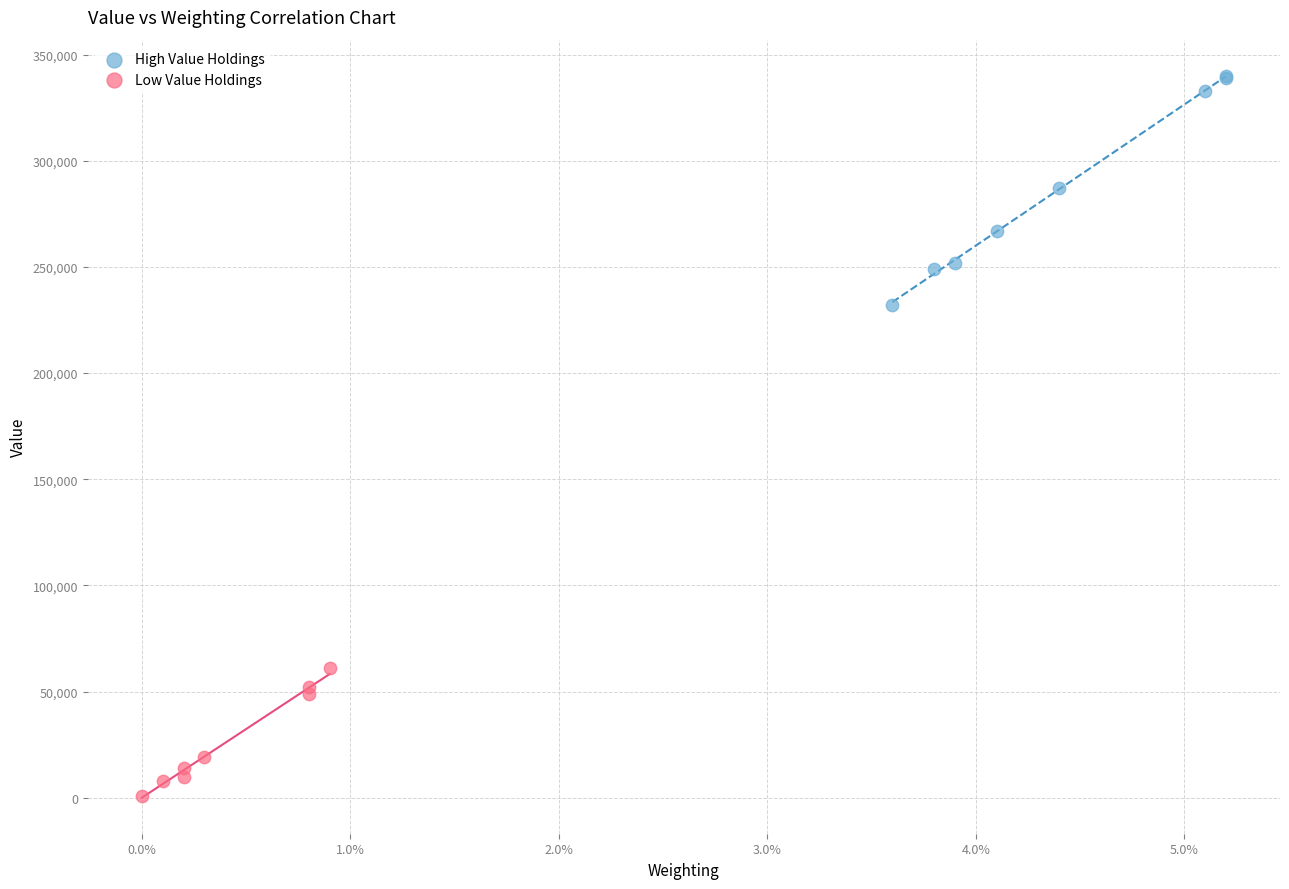

What are all the series names shown in the legend?

High Value Holdings, Low Value Holdings